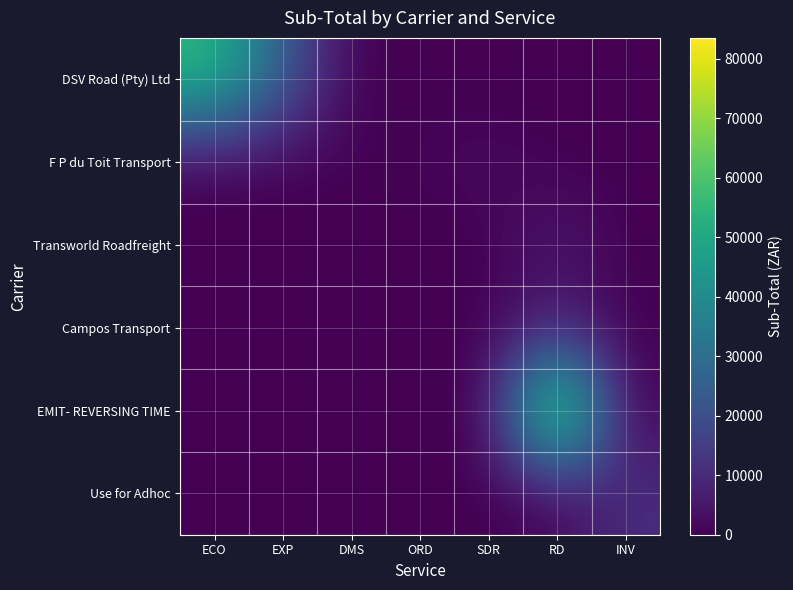

Reading left to right, extract all data points from this chart.

DSV Road (Pty) Ltd: ECO=55590.5	EXP=25073.6	DMS=0.0	ORD=0.0	SDR=0.0	RD=0.0	INV=0.0
F P du Toit Transport: ECO=0.0	EXP=0.0	DMS=58.2	ORD=1018.4	SDR=2036.8	RD=0.0	INV=0.0
Transworld Roadfreight: ECO=0.0	EXP=0.0	DMS=0.0	ORD=0.0	SDR=0.0	RD=5980.6	INV=0.0
Campos Transport: ECO=0.0	EXP=0.0	DMS=0.0	ORD=0.0	SDR=0.0	RD=6419.2	INV=0.0
EMIT- REVERSING TIME: ECO=0.0	EXP=0.0	DMS=0.0	ORD=0.0	SDR=0.0	RD=83541.9	INV=0.0
Use for Adhoc: ECO=0.0	EXP=0.0	DMS=0.0	ORD=0.0	SDR=0.0	RD=0.0	INV=10800.0